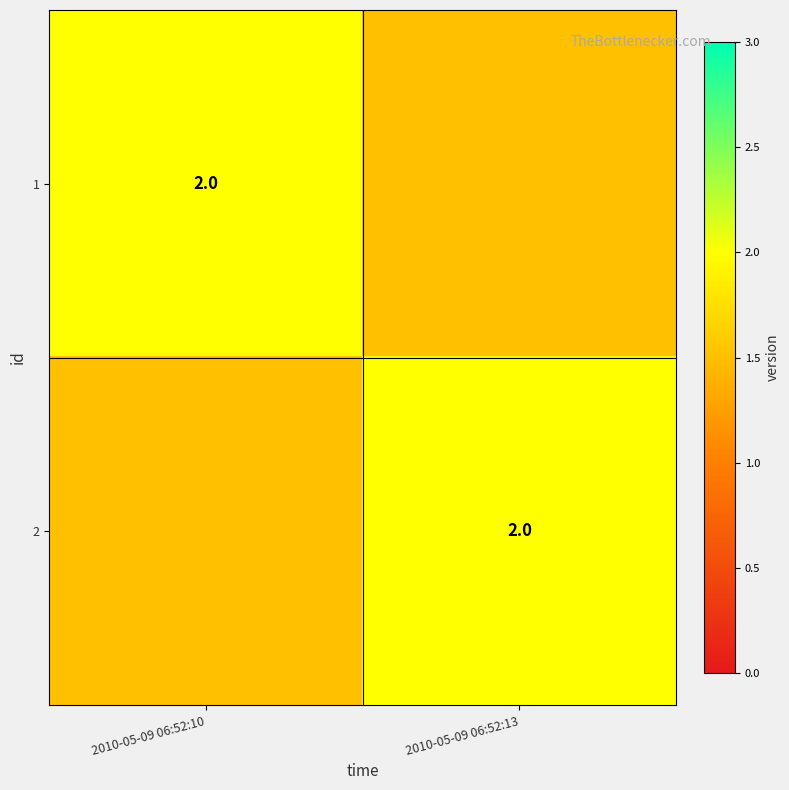

What is the greatest value displayed?

2.0